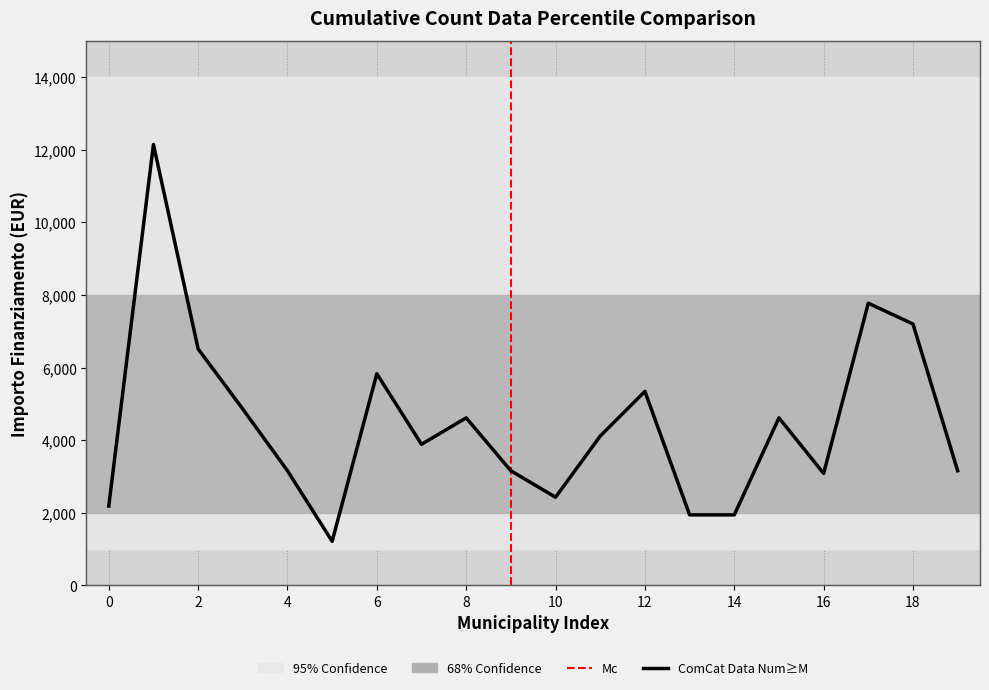

How many points are higher than both their immediate neighbors (excluding endpoints)?

6